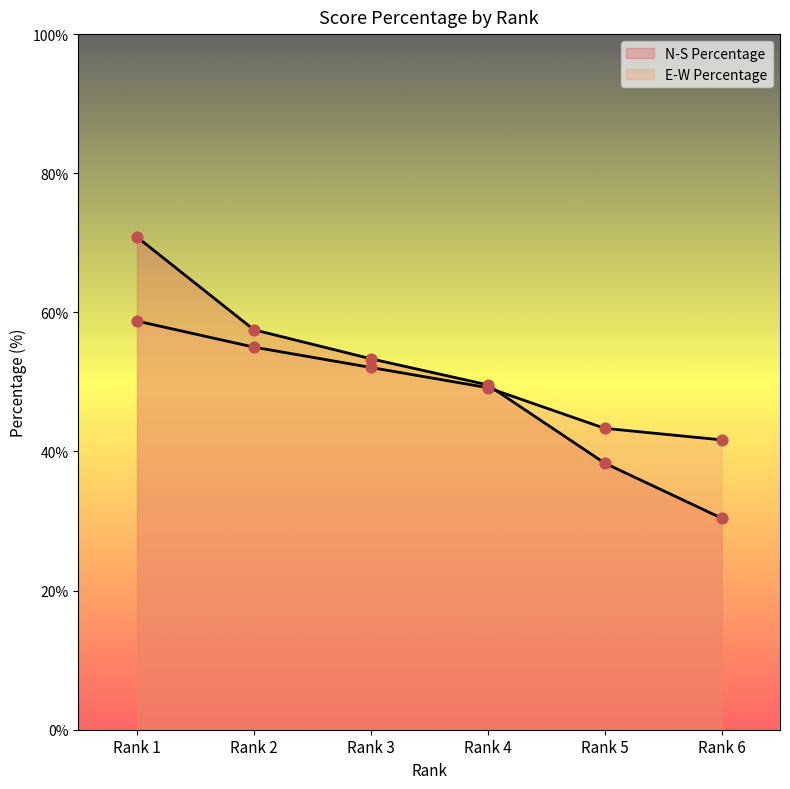

Which series reaches the minimum Y coordinate?

N-S Percentage